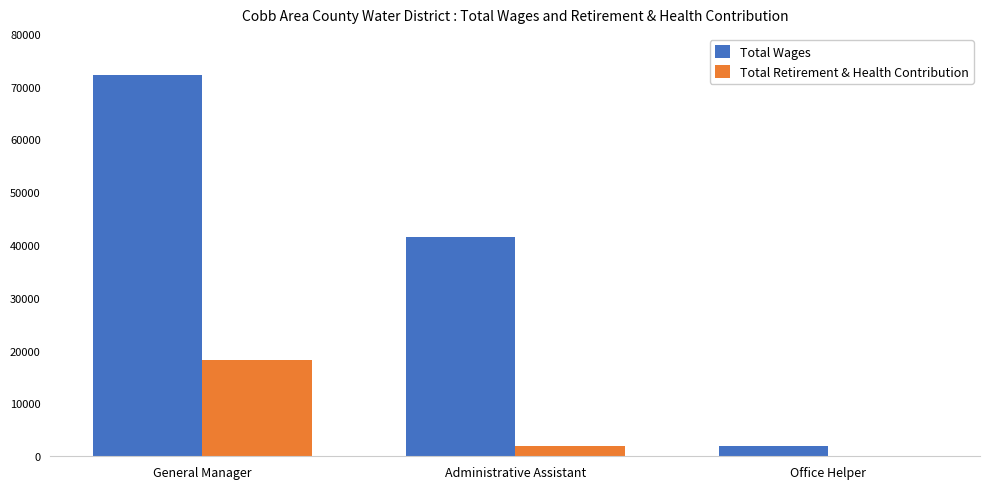

Which series changed the most between Administrative Assistant and Office Helper?

Total Wages